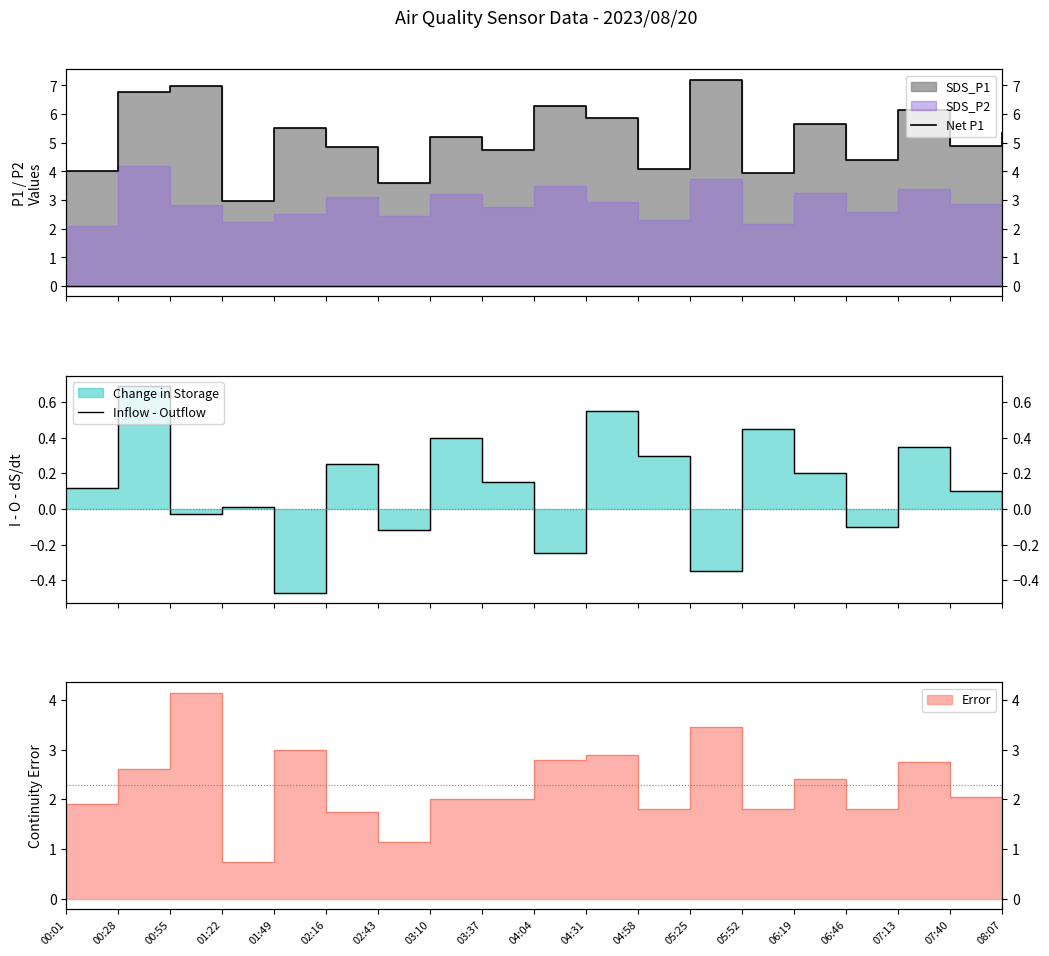

What position from the right is 01:22?

16